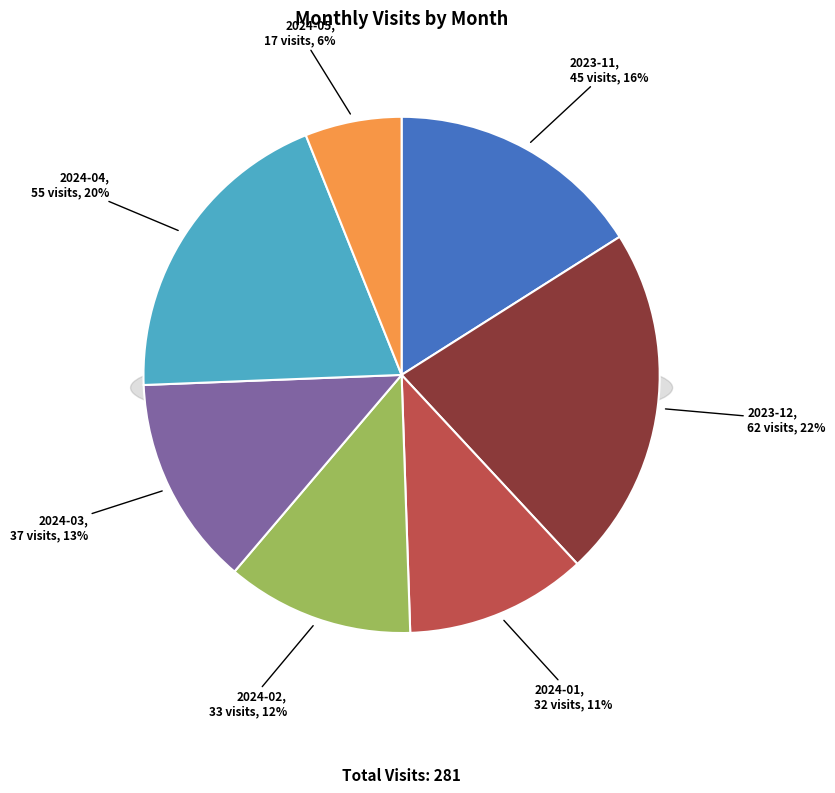

What is the total percentage of 2024-02 and 2023-12?

33.8%